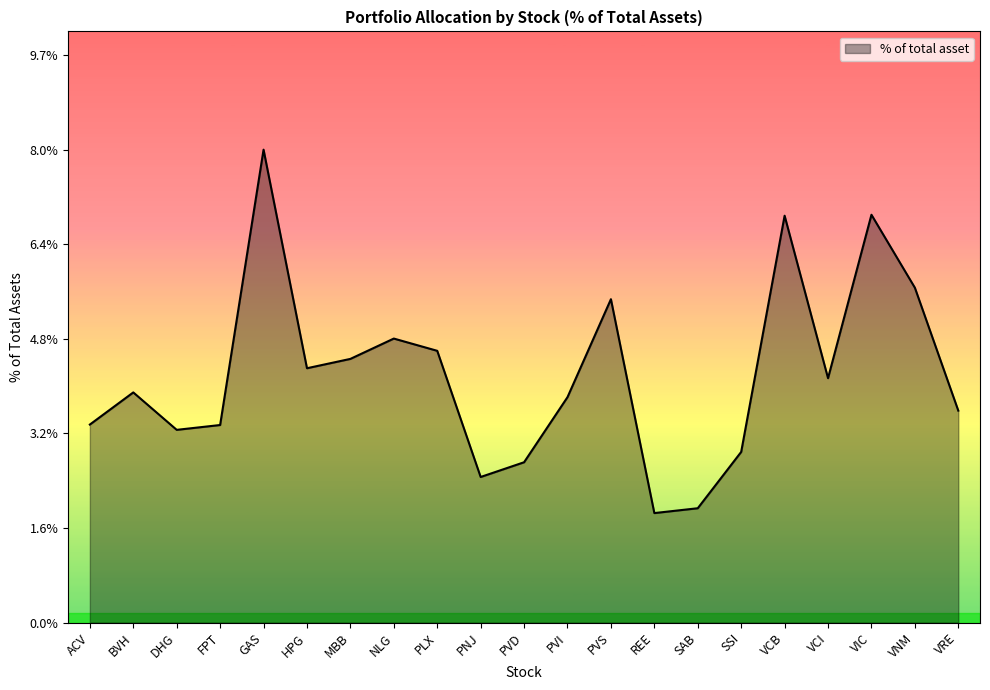

Between NLG and PVD, which is larger?

NLG